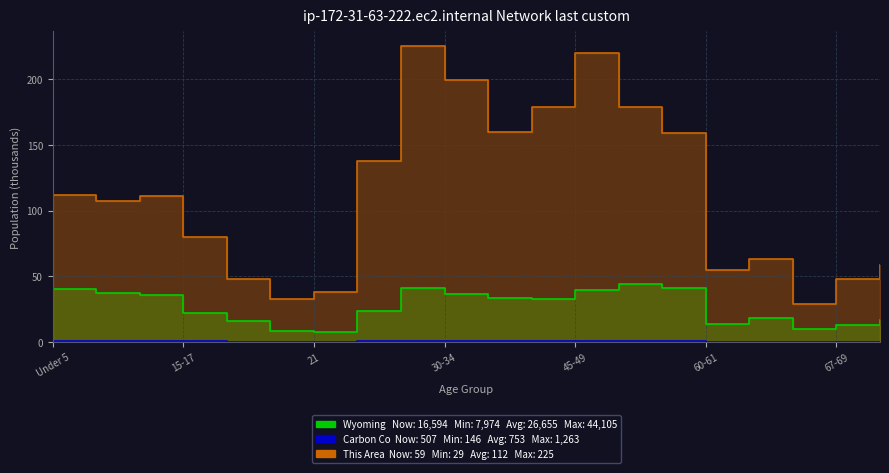

The value of Carbon County at 65-66 is 0.1. True or false?

False